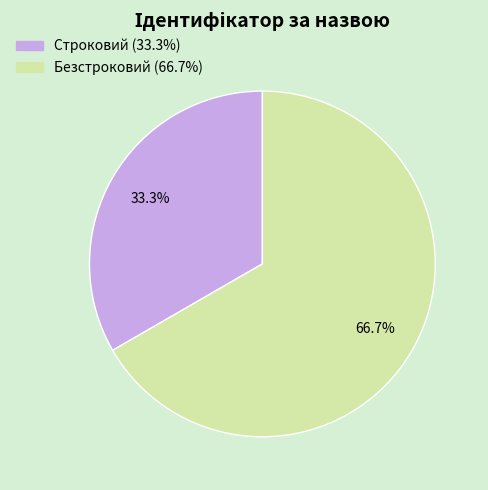

To the nearest percent, what percentage of the pie is Безстроковий?

67%